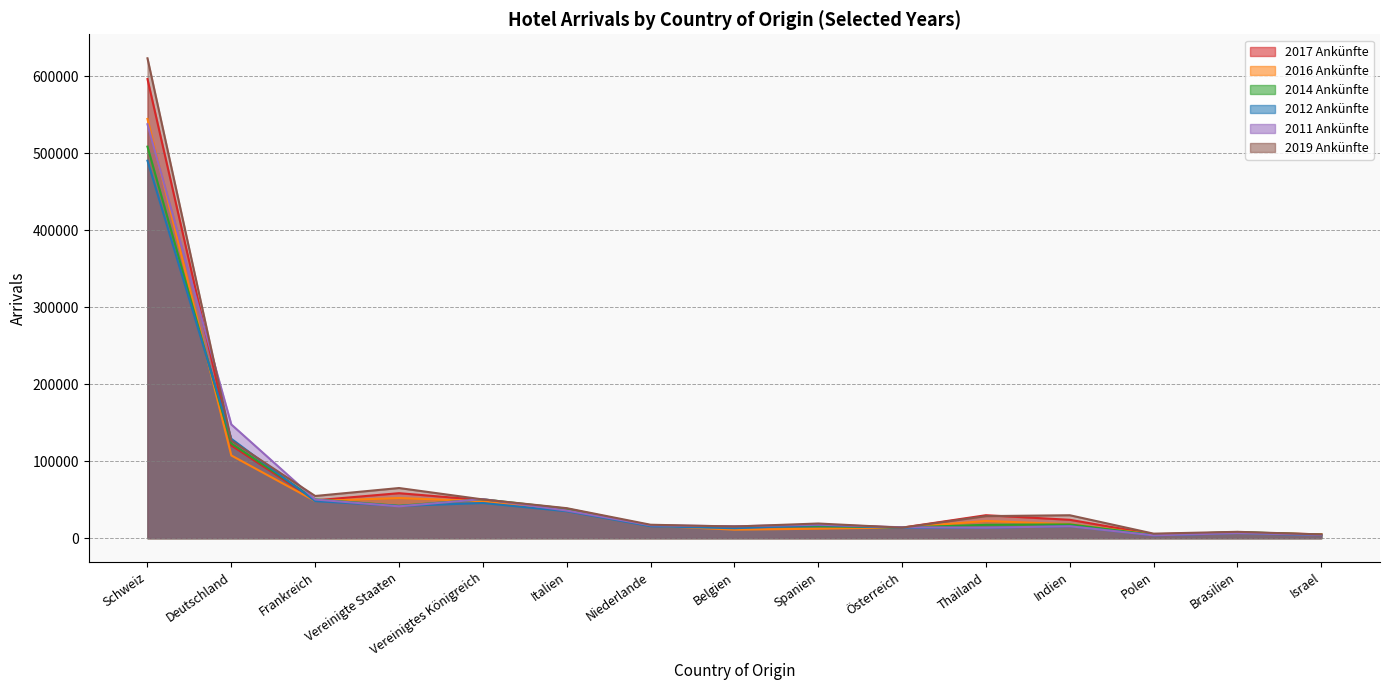

What is the smallest value displayed?

3681